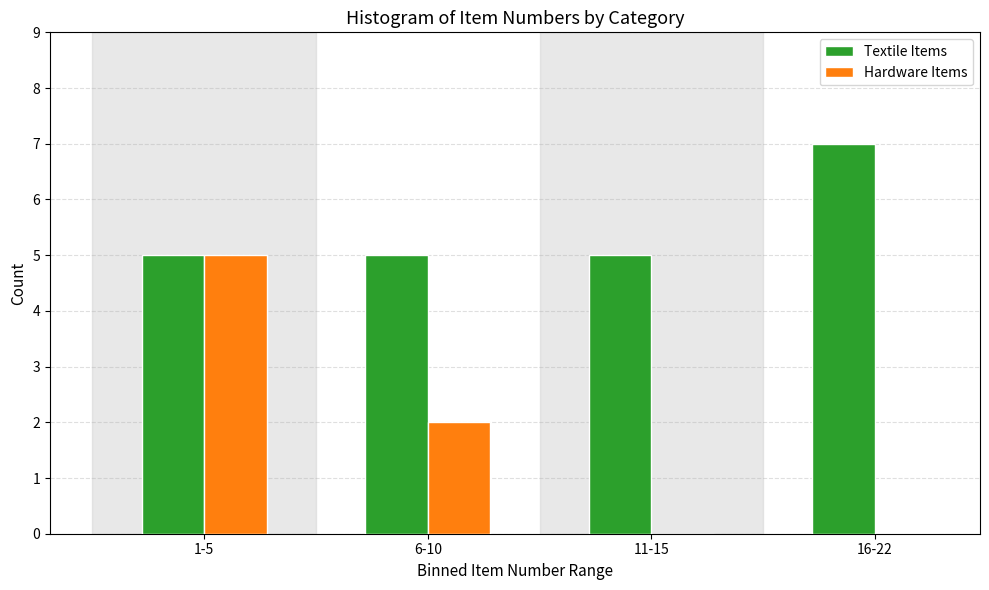

Reading left to right, extract all data points from this chart.

Textile Items: 1-5=5	6-10=5	11-15=5	16-22=7
Hardware Items: 1-5=5	6-10=2	11-15=0	16-22=0